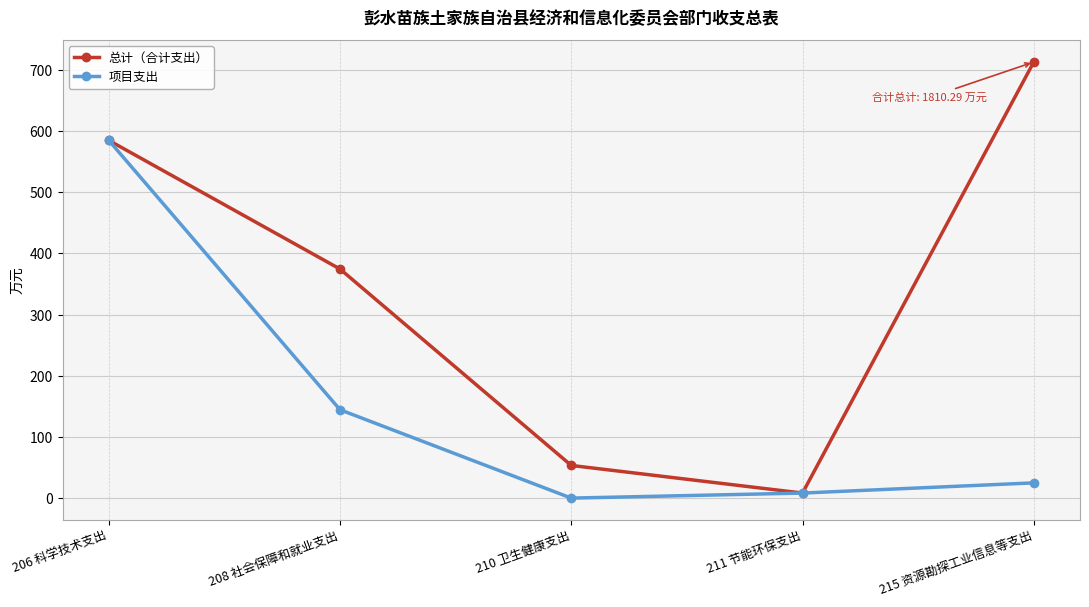

How many values in 项目支出 are above zero?

4